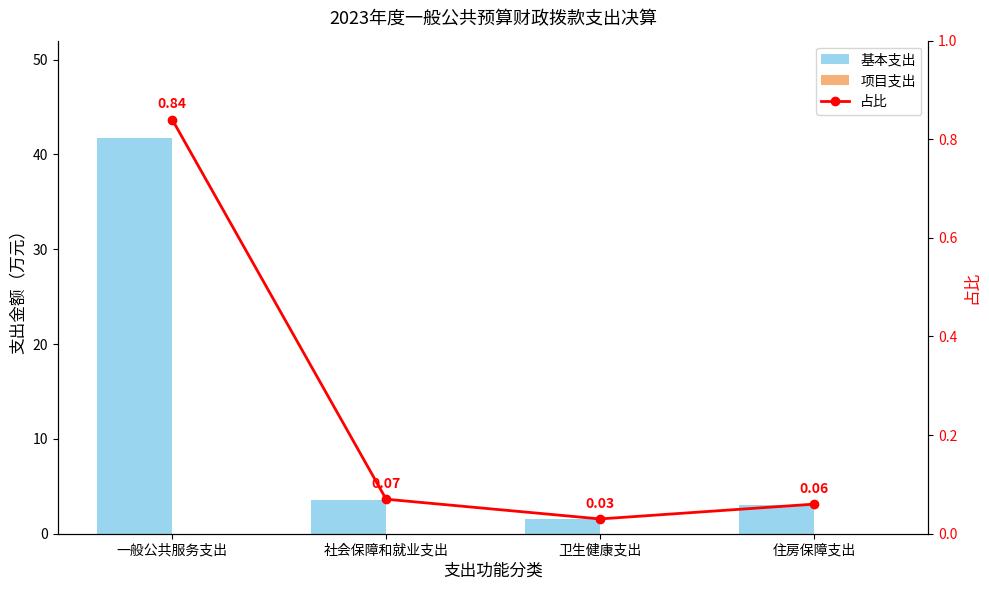

Is the value of 项目支出 at 住房保障支出 greater than the value of 基本支出 at 社会保障和就业支出?

No